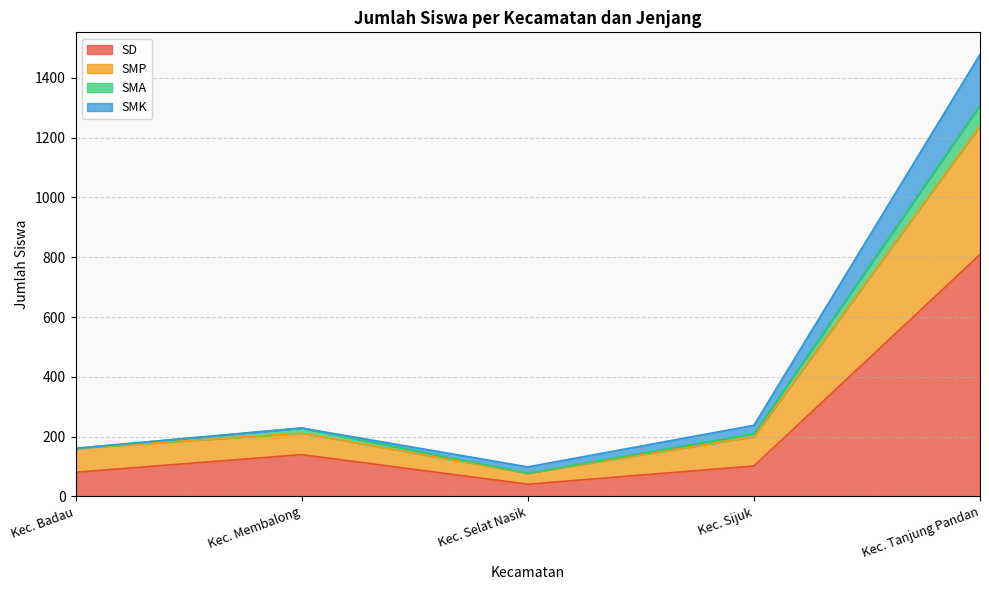

What is the highest value of the SD series?

809